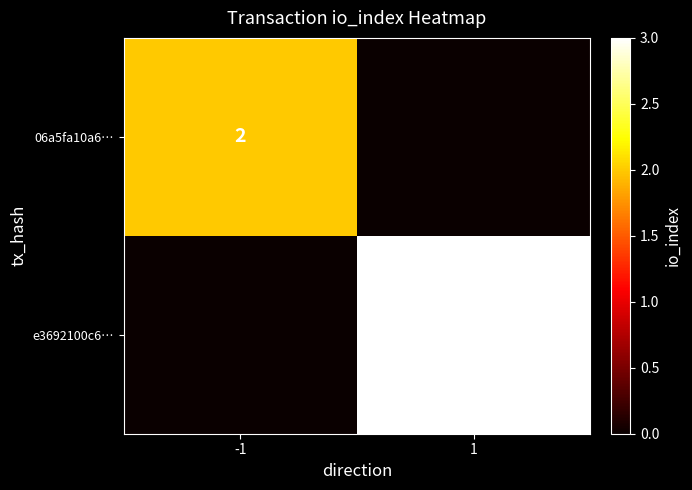

Is the value of 06a5fa10a6… at -1 greater than the value of e3692100c6… at 1?

No